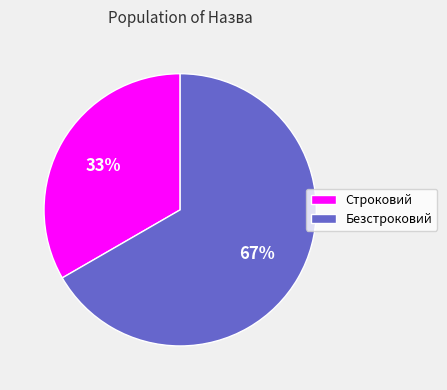

Count the number of slices in the pie.

2